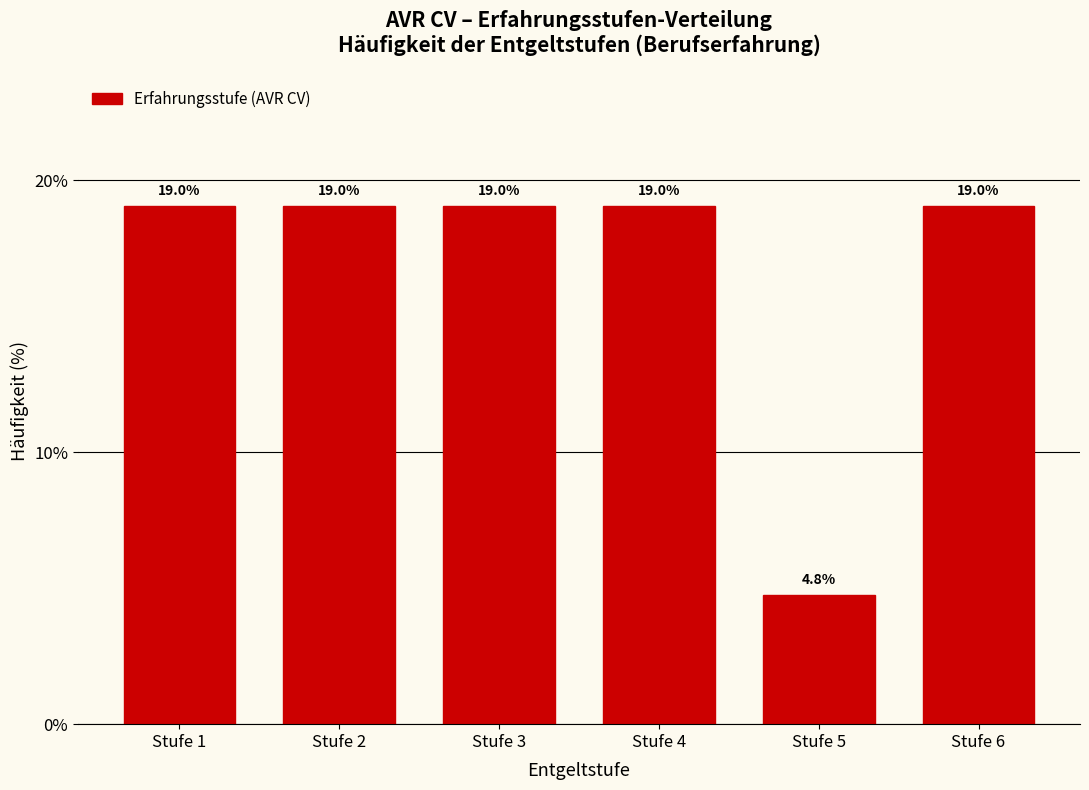

How tall is the bar that spans 2.5 to 3.5 on the x-axis?

19.0